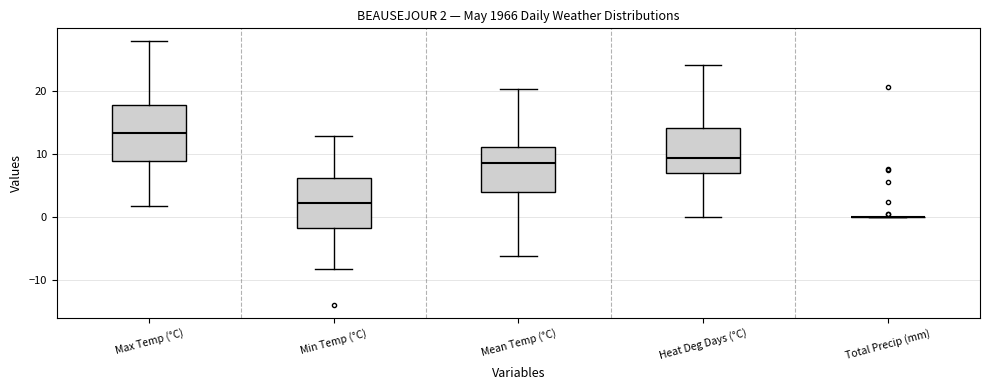

Which box is the tallest, from its lower edge to its upper edge?

Max Temp (°C)